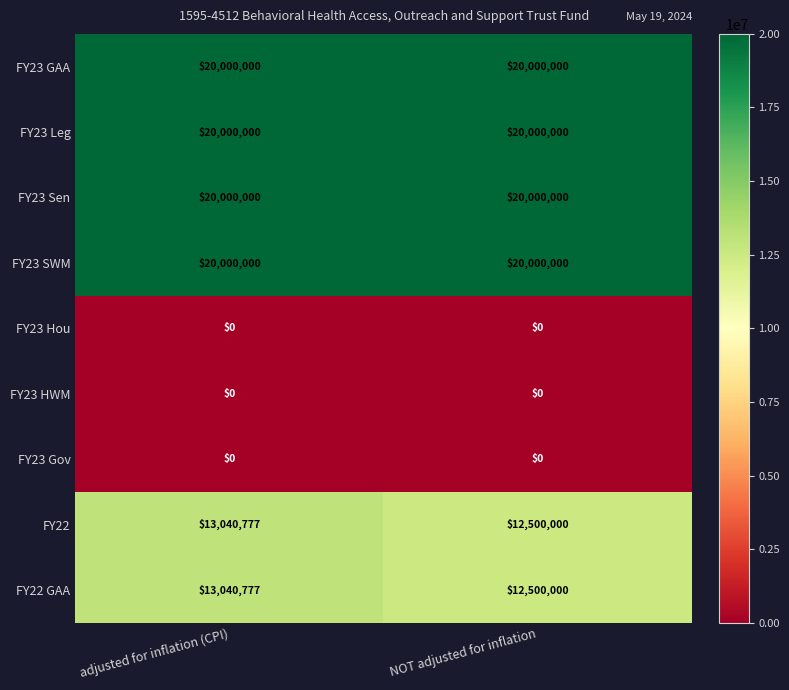

What is the maximum value shown in the chart?

20000000